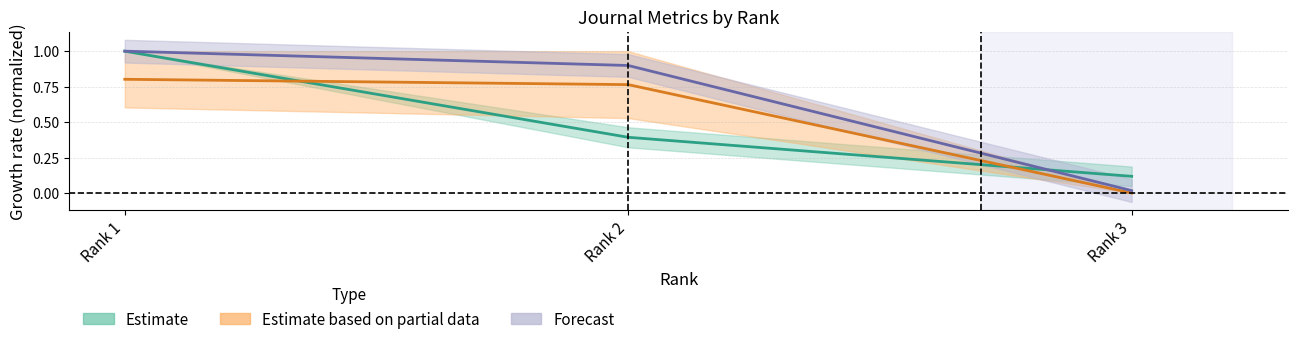

What is the difference between the maximum and minimum values in the Estimate based on partial data series?

0.8